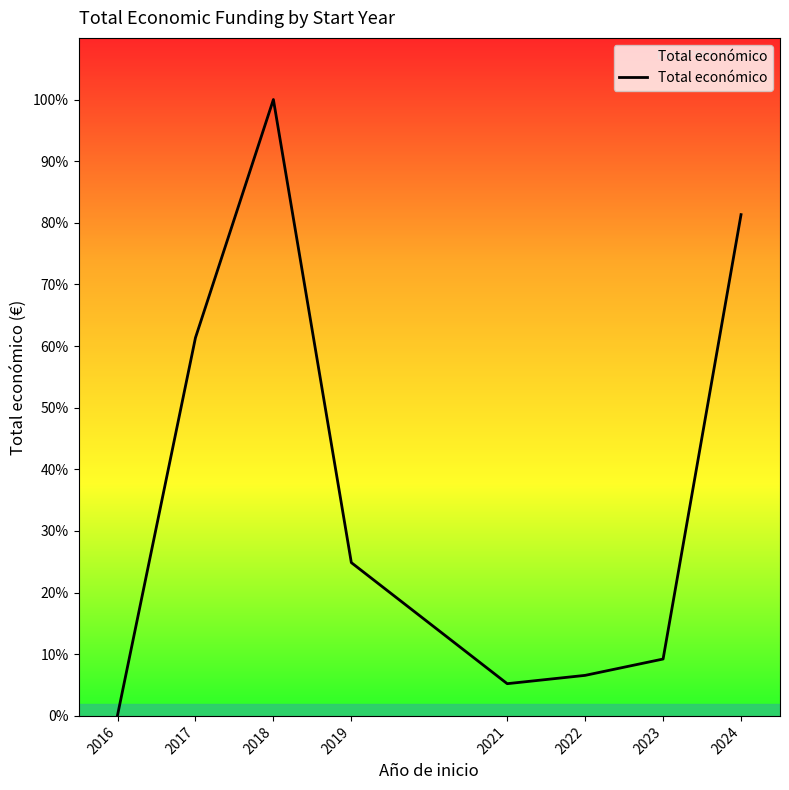

Reading right to left, list all the values displayed in this chart.

2024=6850392	2023=777343	2022=553996	2021=440317	2019=2094833	2018=8423524	2017=5167655	2016=7980